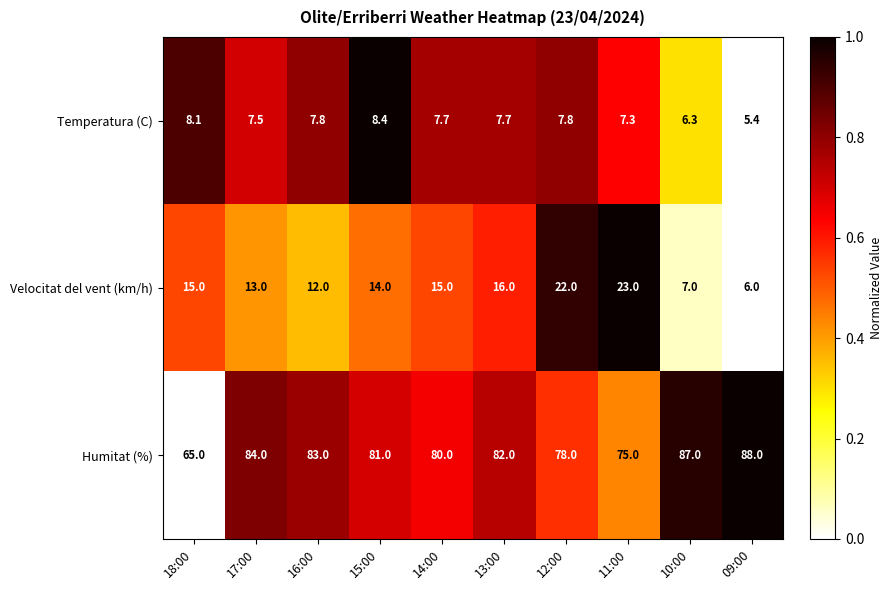

At which category is the sum across all series the highest?

12:00